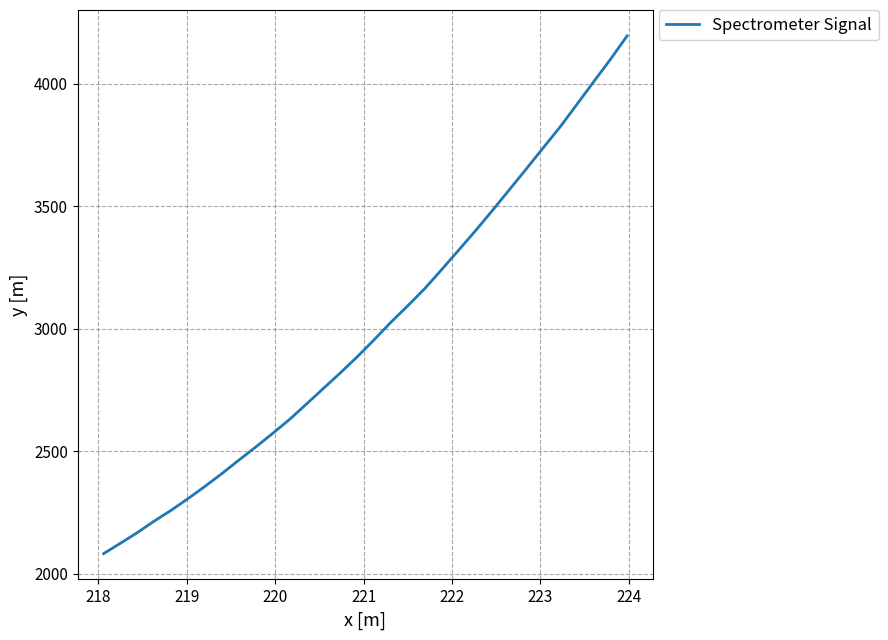

Does the chart have visible grid lines?

Yes